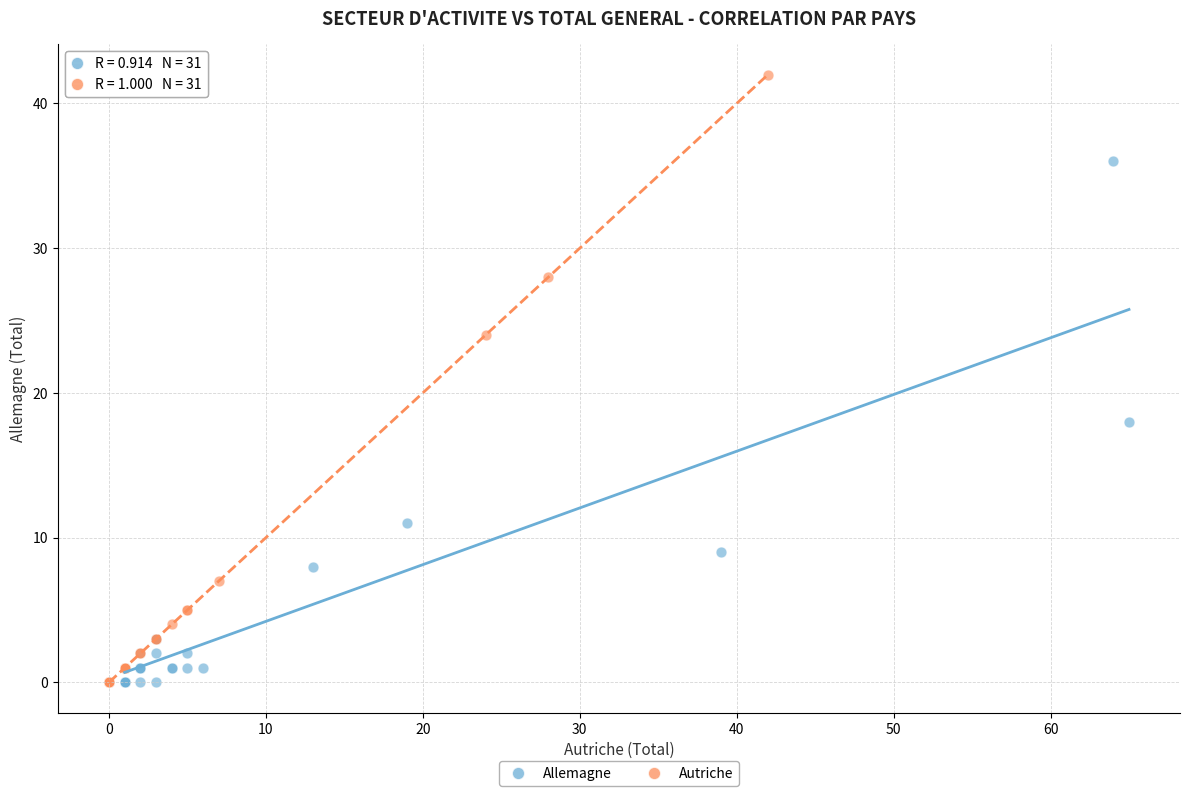

Which series contains the highest Y value?

Autriche